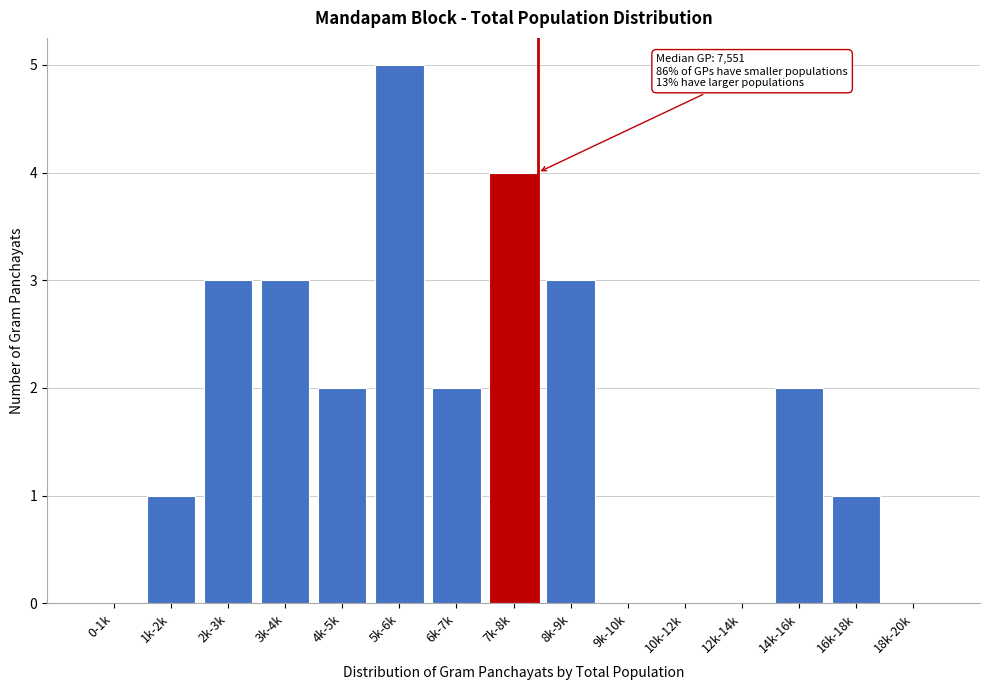

Reading left to right, list all the values displayed in this chart.

0-1k=0	1k-2k=1	2k-3k=3	3k-4k=3	4k-5k=2	5k-6k=5	6k-7k=2	7k-8k=4	8k-9k=3	9k-10k=0	10k-12k=0	12k-14k=0	14k-16k=2	16k-18k=1	18k-20k=0